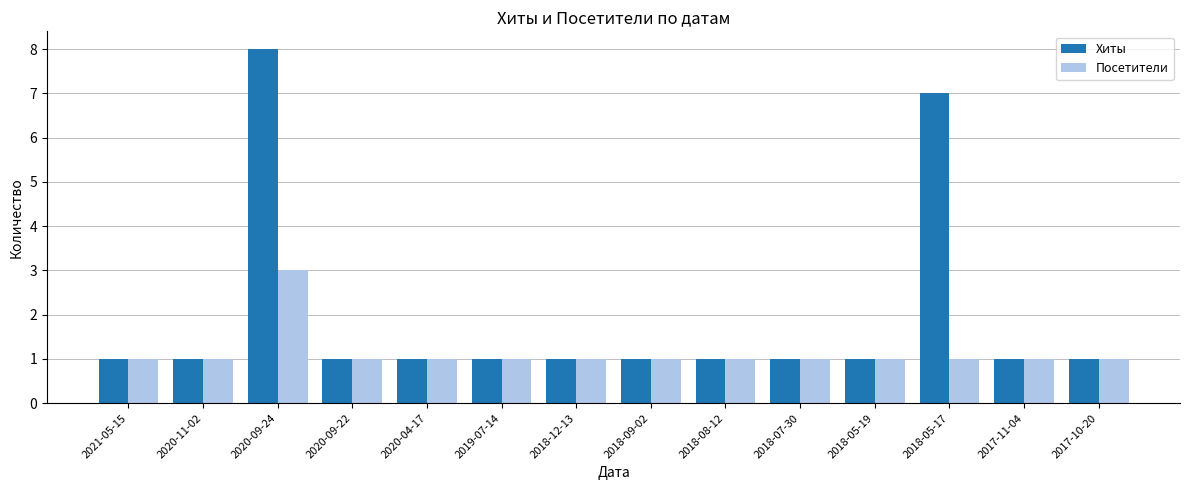

At which category does the chart reach its peak across all series?

2020-09-24